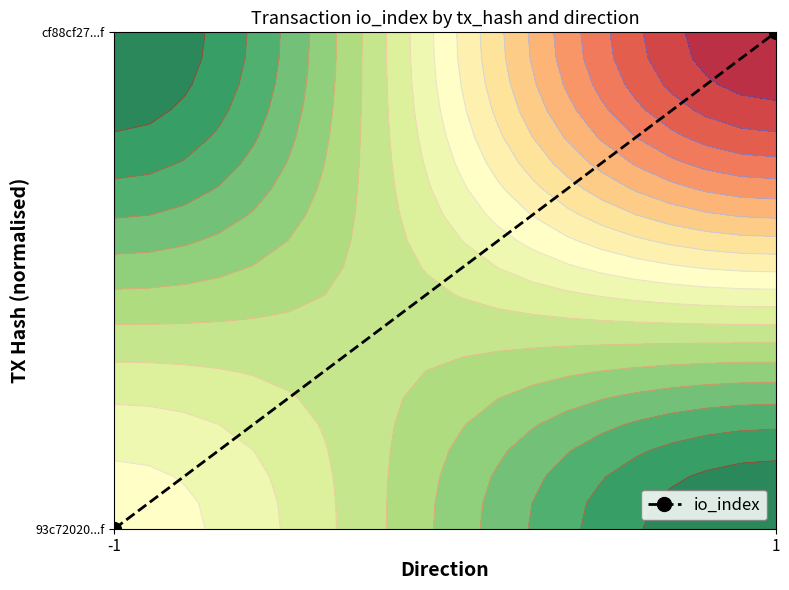

What is the sum of all values?

1